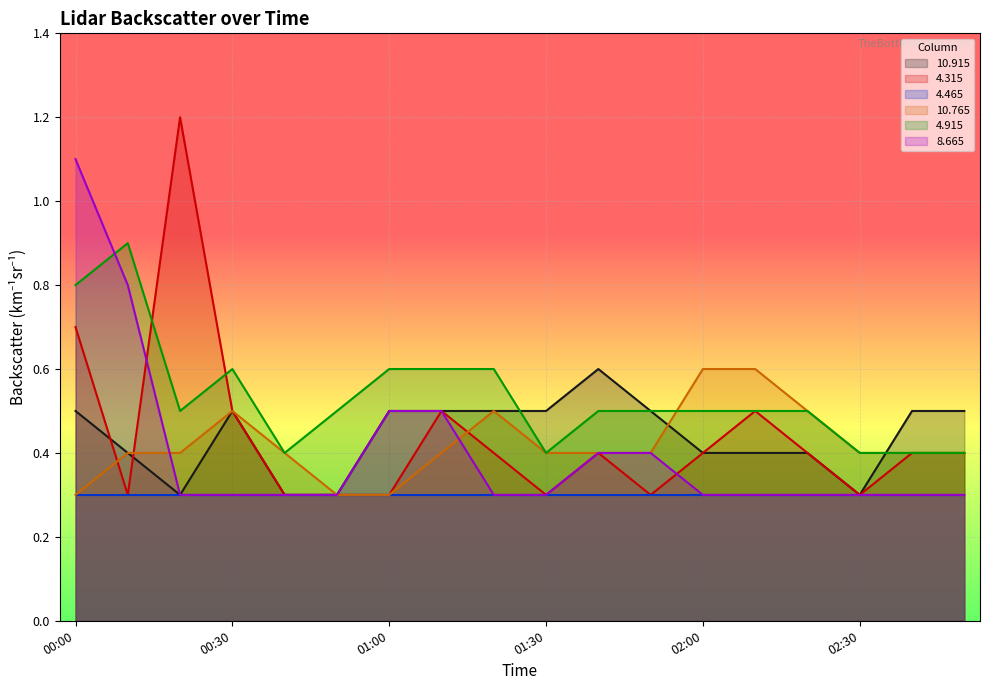

List the labels in order of  10.765 value, largest first.

02:00, 02:10, 00:30, 01:20, 02:20, 00:10, 00:20, 00:40, 01:10, 01:30, 01:40, 01:50, 02:30, 02:40, 02:50, 00:00, 00:50, 01:00